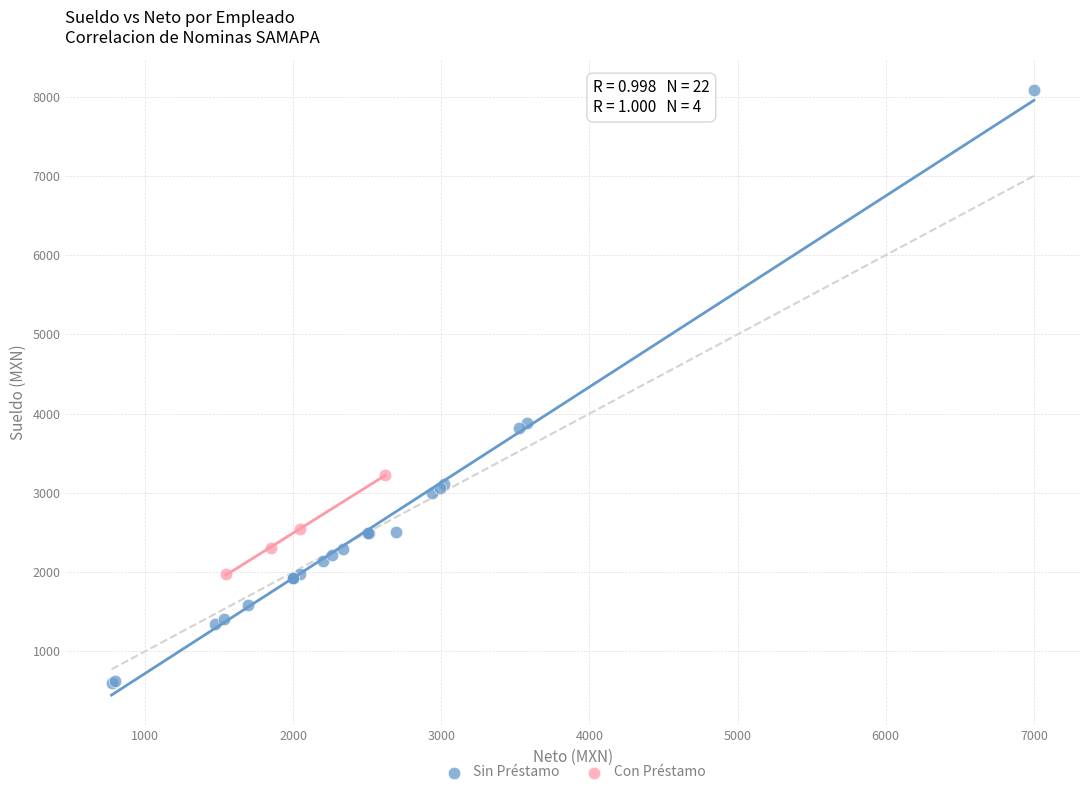

Which series has the widest spread of Y values?

Sin Préstamo